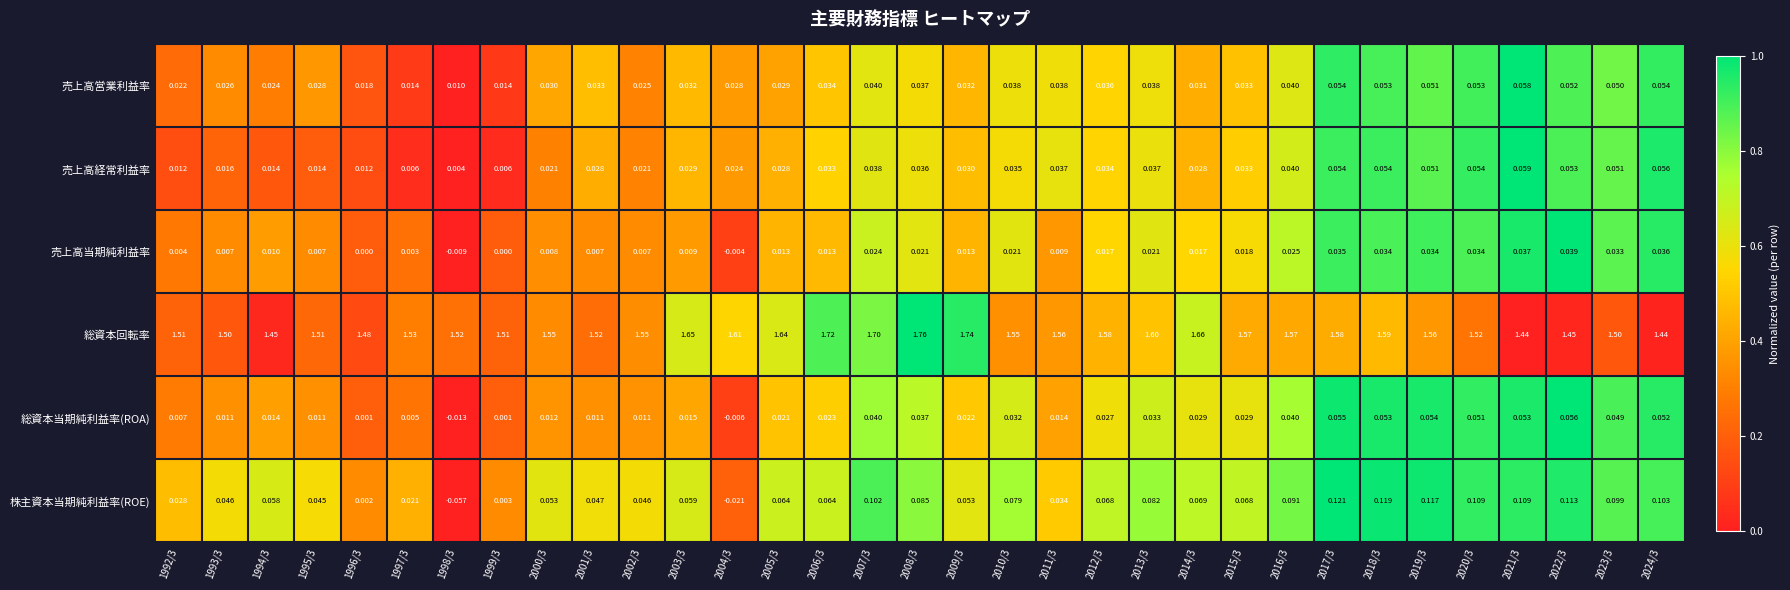

Which series has the largest range (max minus min)?

総資本回転率